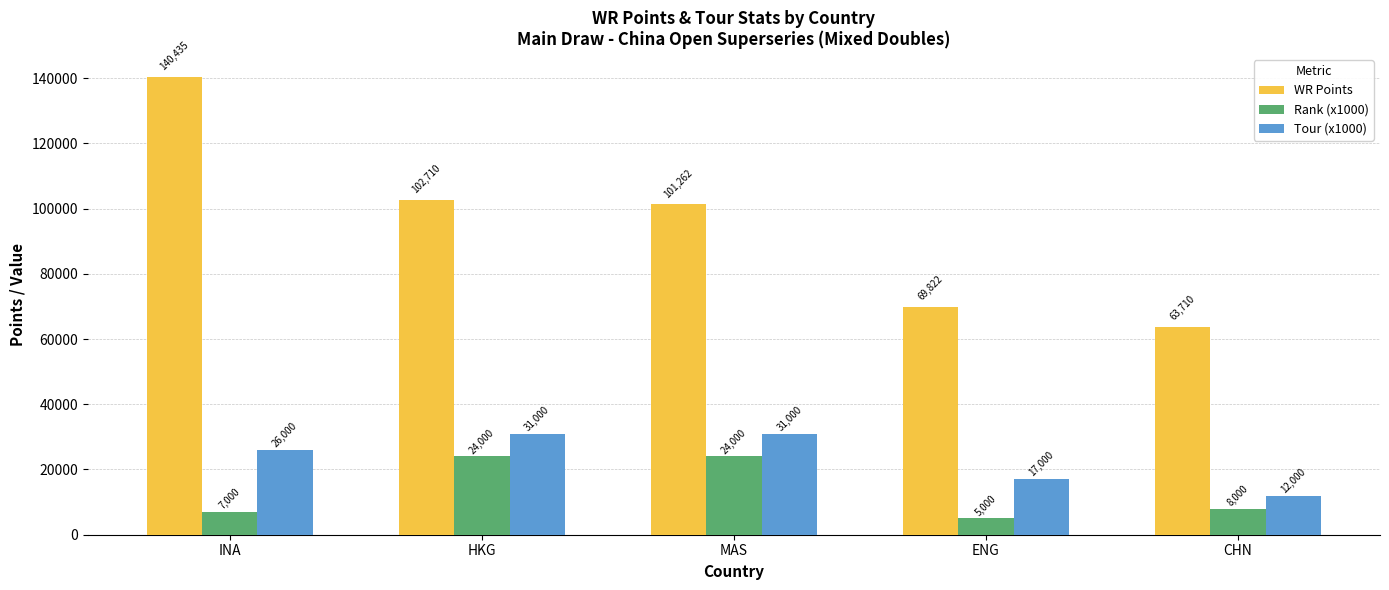

Rank the categories by WR Points value from lowest to highest.

CHN, ENG, MAS, HKG, INA